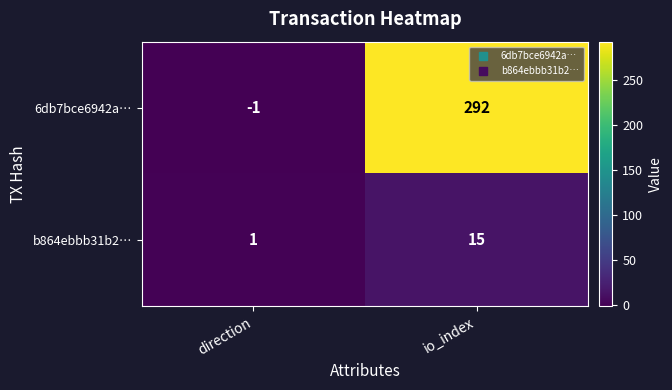

True or false: b864ebbb31b2… has a value of 15 at io_index.

True